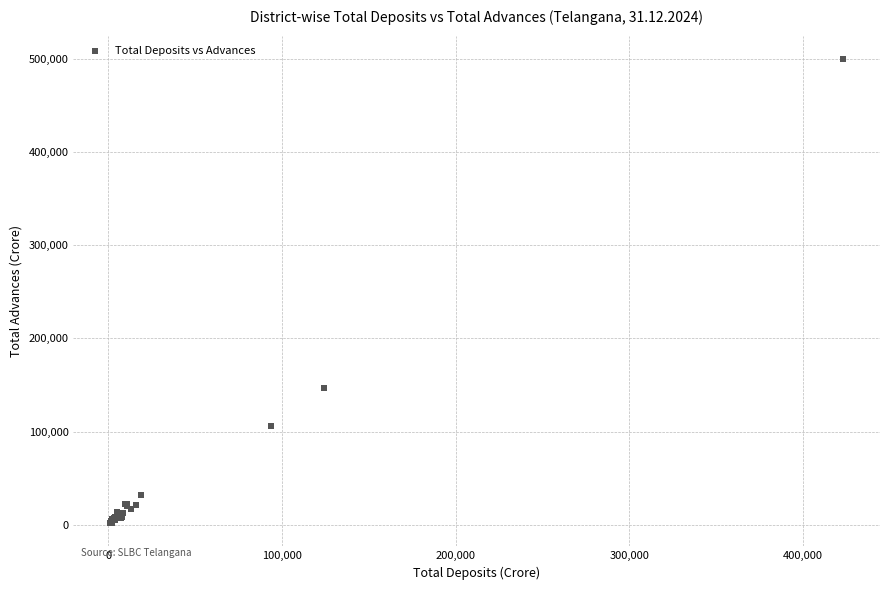

What Y value in the scatter plot is closest to 250789?

147068.9